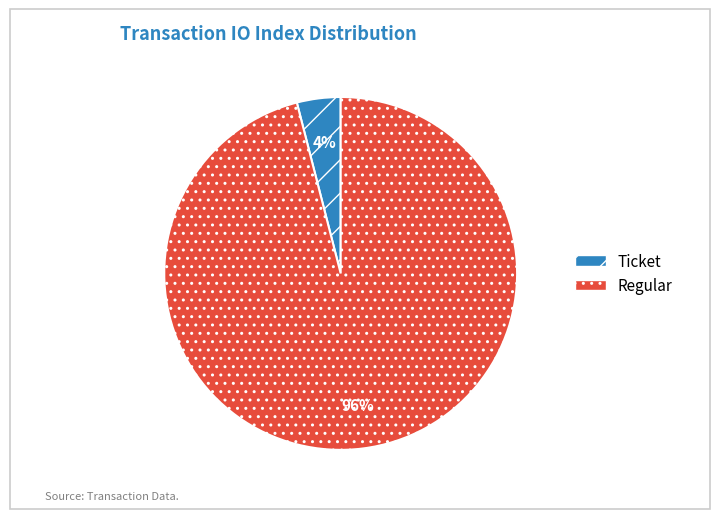

What is the largest slice in the pie chart?

Regular